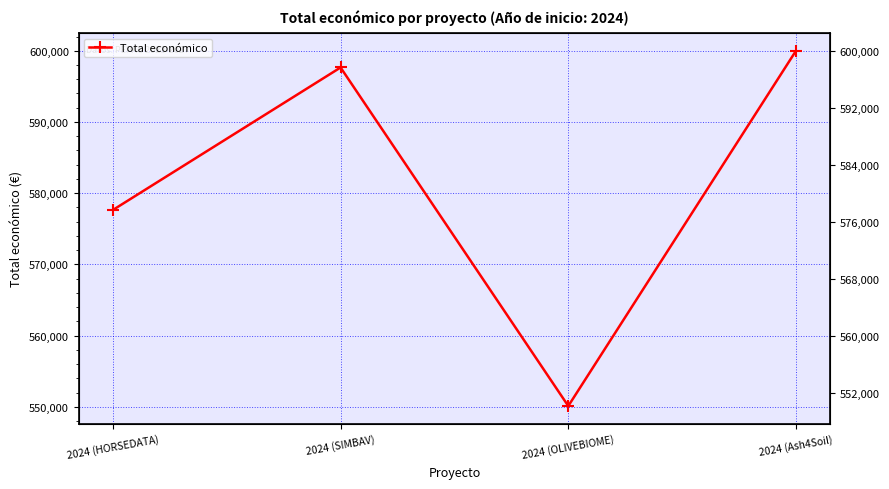

Which has a higher value, 2024 (SIMBAV) or 2024 (Ash4Soil)?

2024 (Ash4Soil)